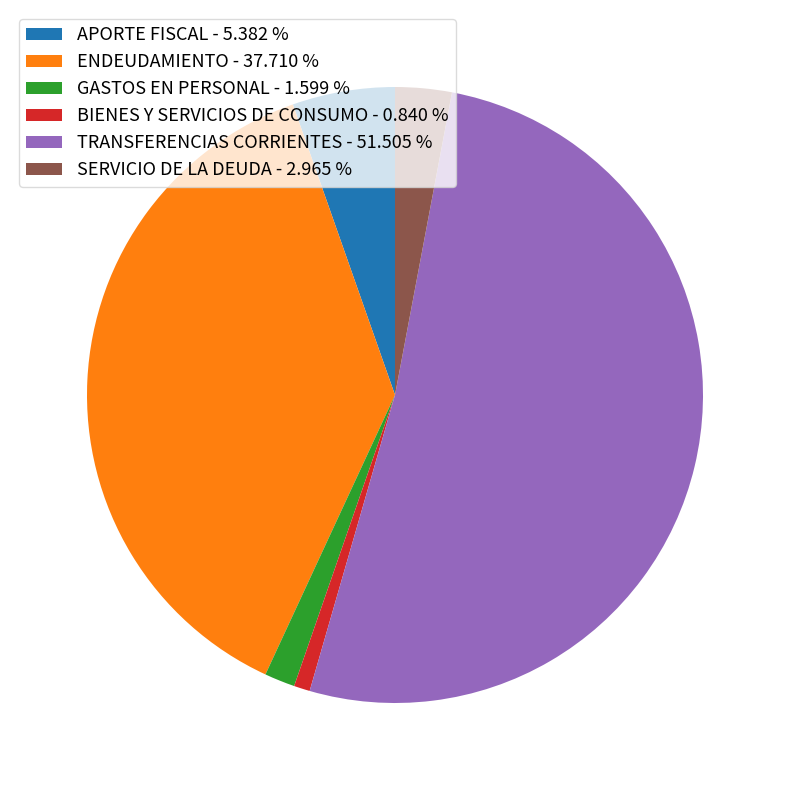

What is the ratio of the value at SERVICIO DE LA DEUDA to the value at APORTE FISCAL?

0.6